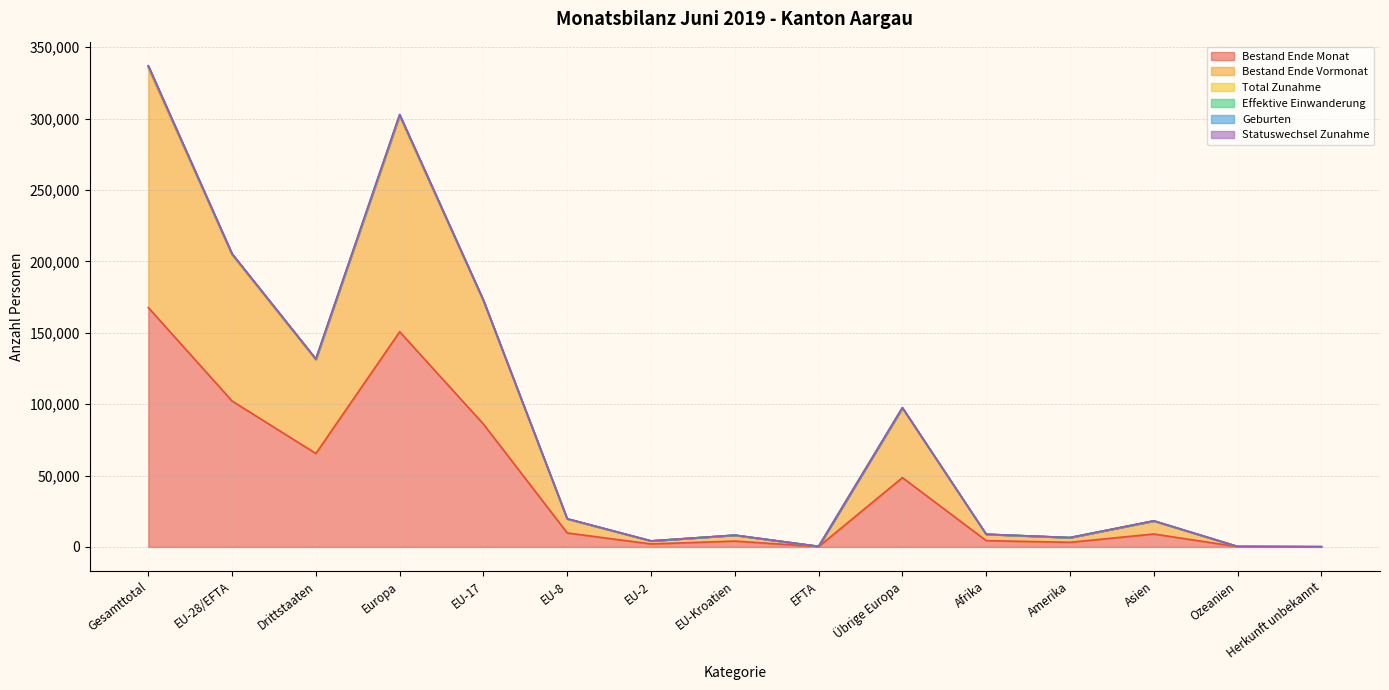

What is the spread (max minus min) of values at EU-17?

86756